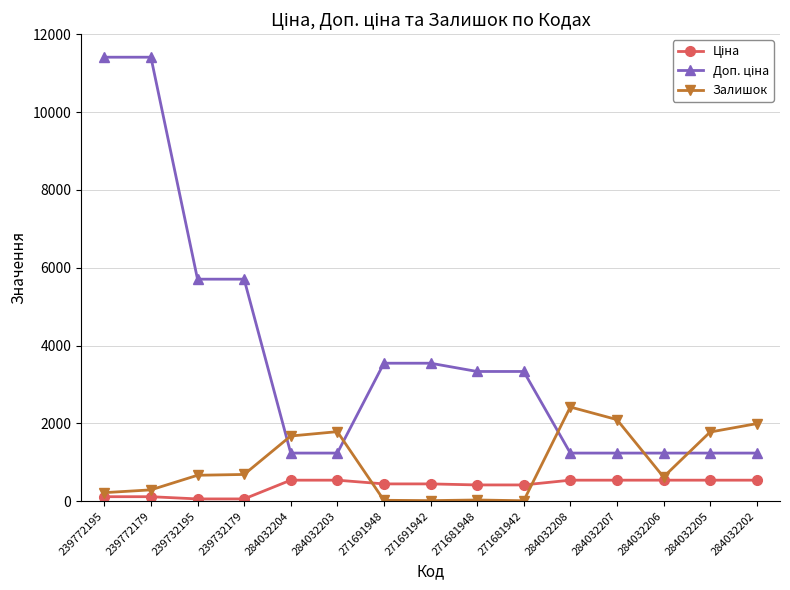

What position from the right is 284032204?

11